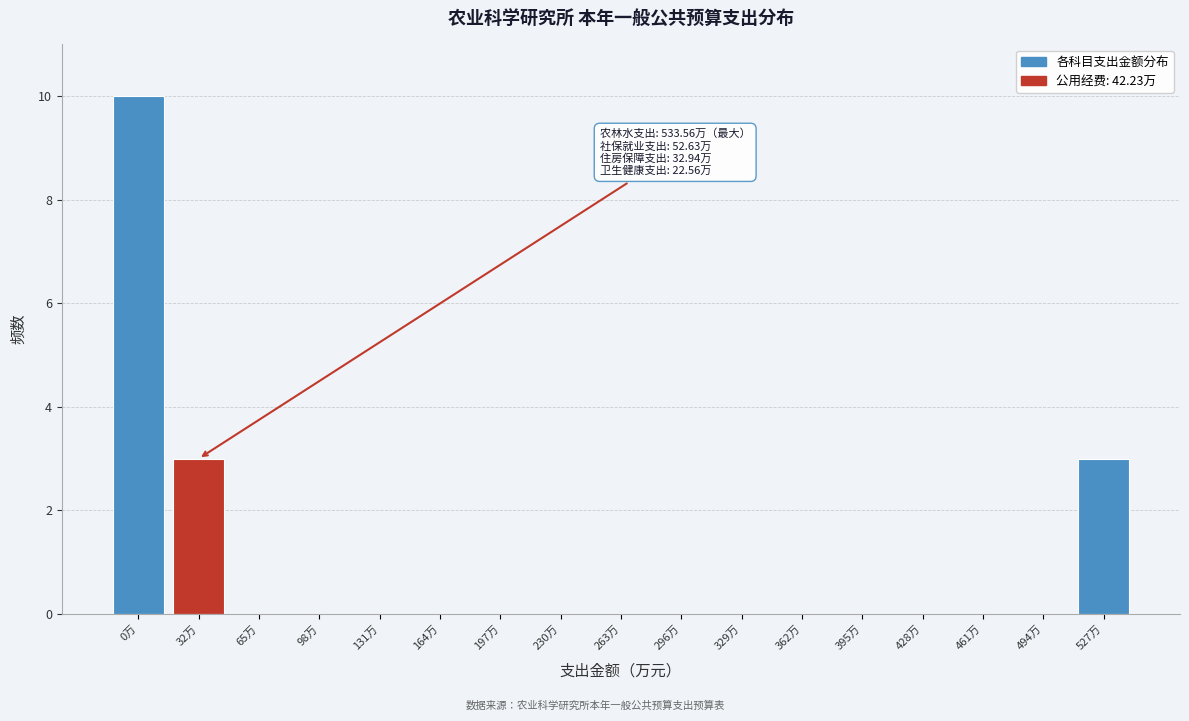

Reading left to right, list all the values displayed in this chart.

0万=10	32万=3	65万=0	98万=0	131万=0	164万=0	197万=0	230万=0	263万=0	296万=0	329万=0	362万=0	395万=0	428万=0	461万=0	494万=0	527万=3